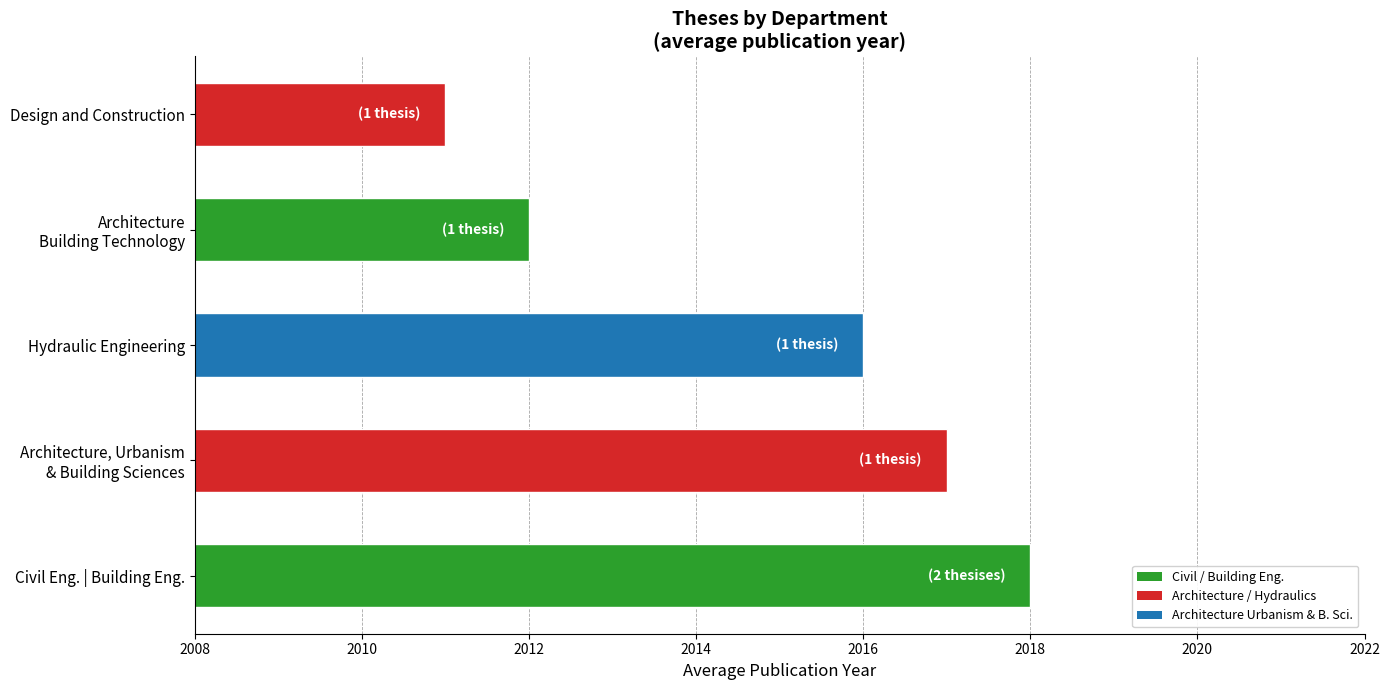

What is the difference between the second highest and minimum values?

6